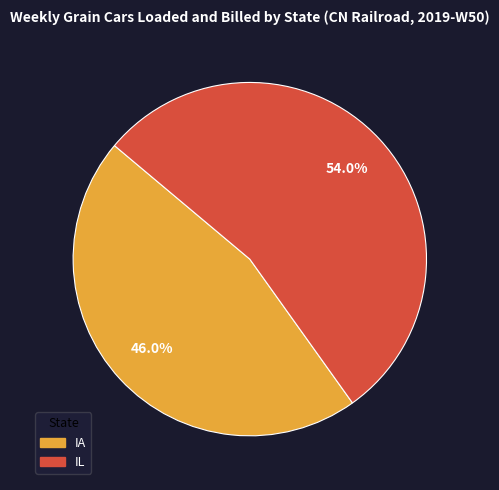

How many slices are in this pie chart?

2